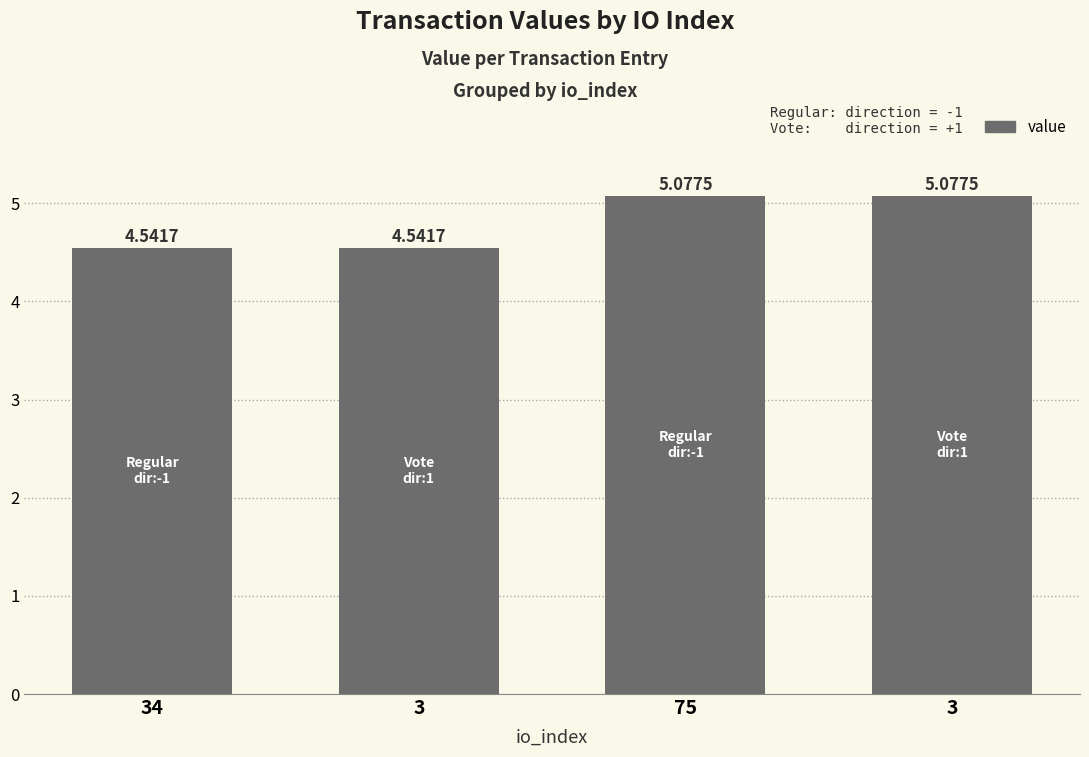

Rank the categories by value from highest to lowest.

75, 3, 34, 3